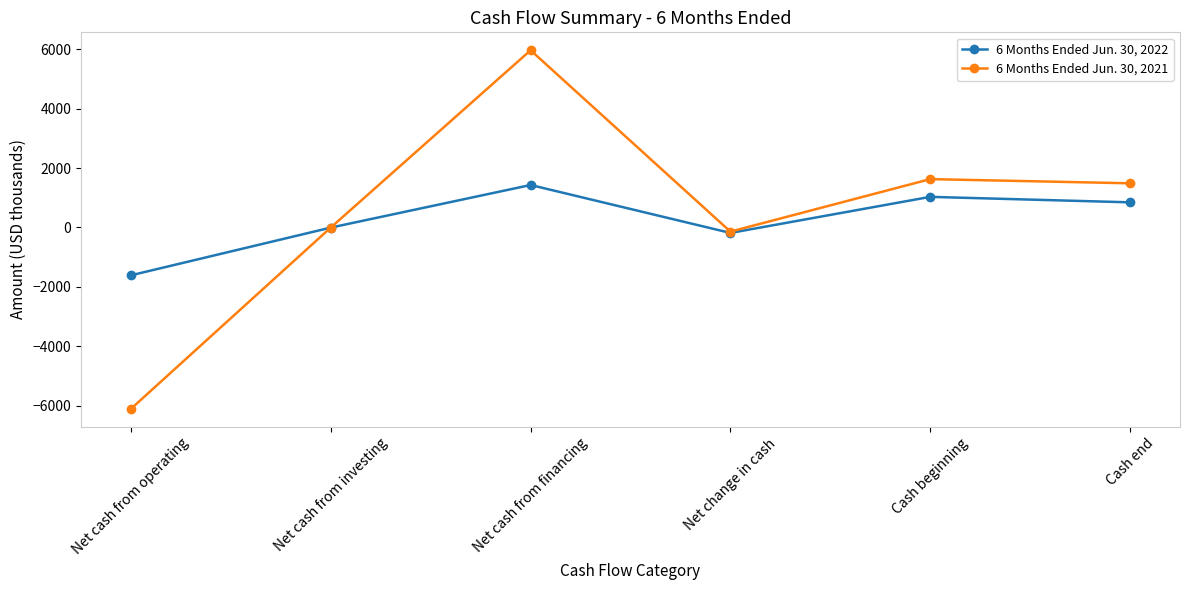

After their last crossing, which series has the higher values: 6 Months Ended Jun. 30, 2021 or 6 Months Ended Jun. 30, 2022?

6 Months Ended Jun. 30, 2021